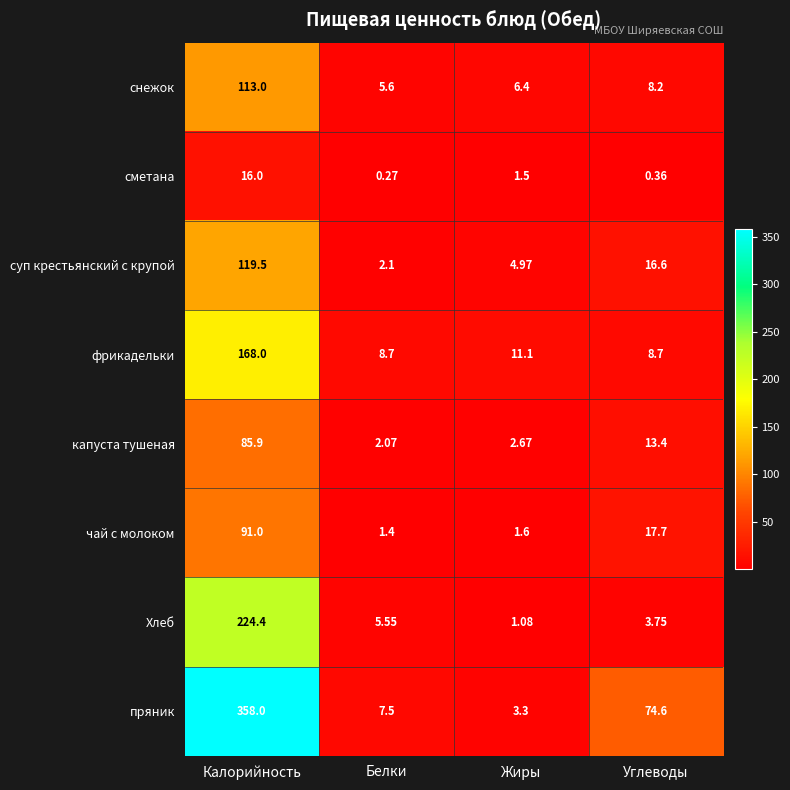

At which label is капуста тушеная closest to 43?

Углеводы